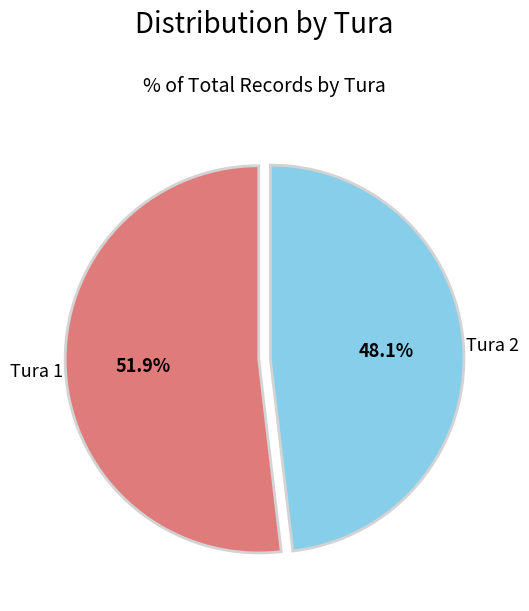

Does any single category account for the majority?

Yes